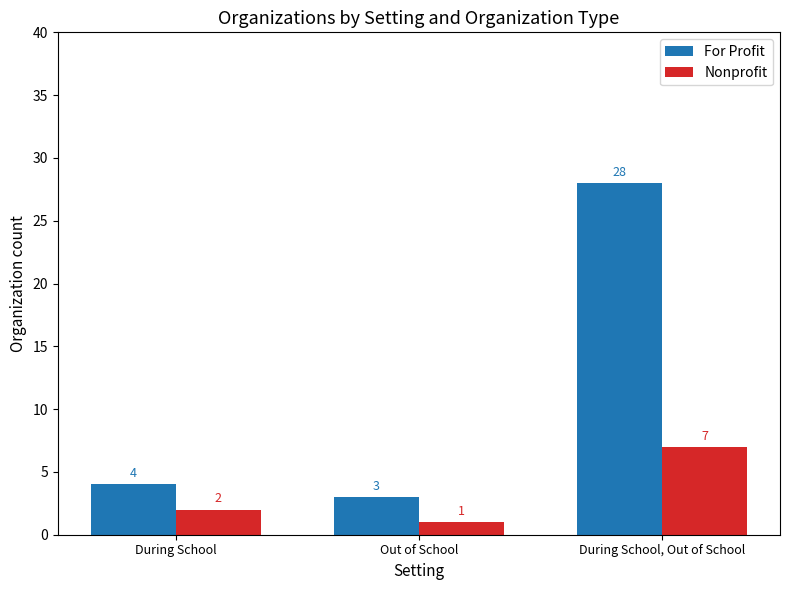

How many data points does each series have?

3